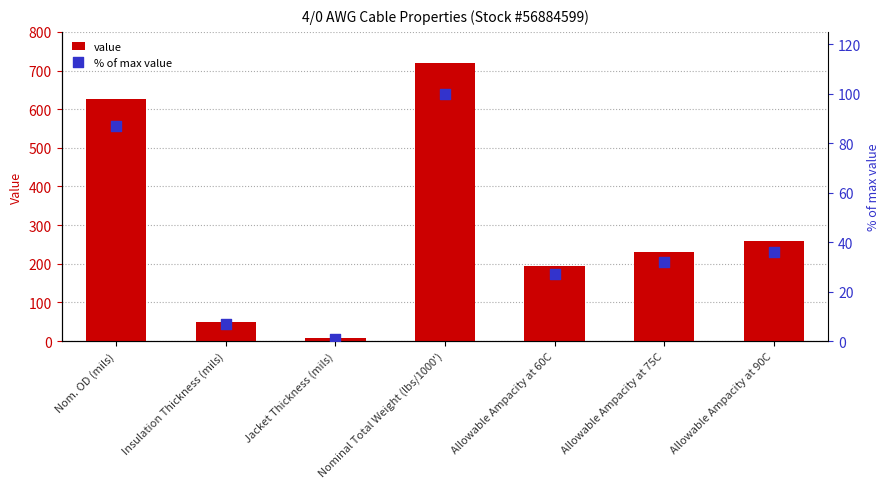

At which category is the sum across all series the highest?

Nominal Total Weight (lbs/1000')